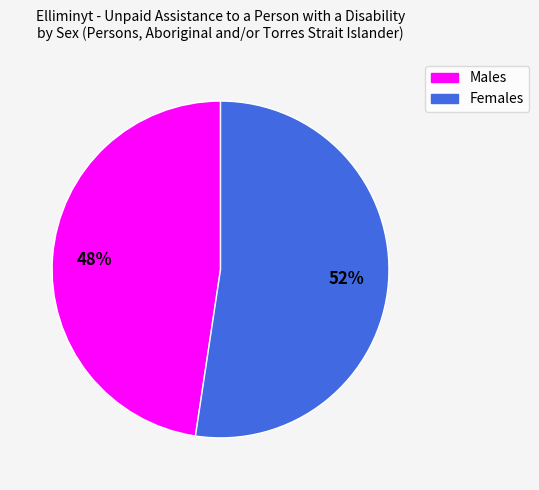

To the nearest percent, what is the average slice percentage?

50%